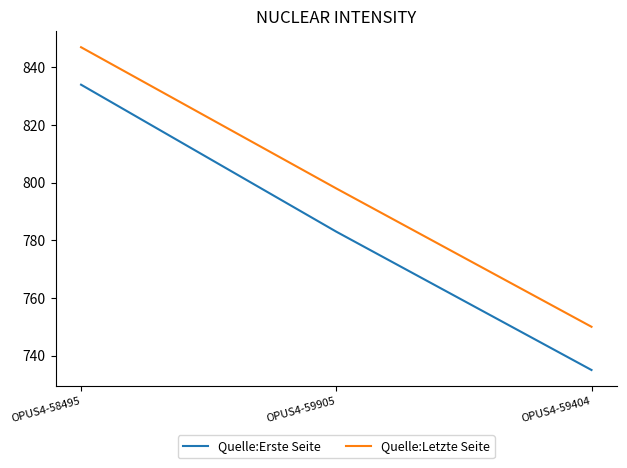

What is the approximate value of Quelle:Letzte Seite at OPUS4-59404, to the nearest 10?

750